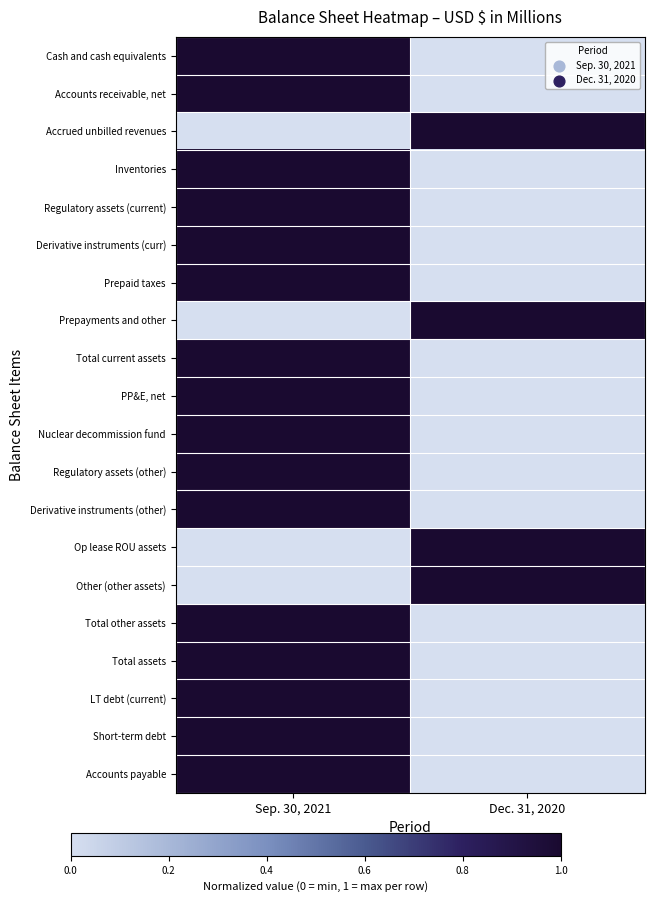

Reading right to left, transcribe all the data shown in this chart.

Cash and cash equivalents: Dec. 31, 2020=0	Sep. 30, 2021=1
Accounts receivable, net: Dec. 31, 2020=0	Sep. 30, 2021=1
Accrued unbilled revenues: Dec. 31, 2020=1	Sep. 30, 2021=0
Inventories: Dec. 31, 2020=0	Sep. 30, 2021=1
Regulatory assets (current): Dec. 31, 2020=0	Sep. 30, 2021=1
Derivative instruments (curr): Dec. 31, 2020=0	Sep. 30, 2021=1
Prepaid taxes: Dec. 31, 2020=0	Sep. 30, 2021=1
Prepayments and other: Dec. 31, 2020=1	Sep. 30, 2021=0
Total current assets: Dec. 31, 2020=0	Sep. 30, 2021=1
PP&E, net: Dec. 31, 2020=0	Sep. 30, 2021=1
Nuclear decommission fund: Dec. 31, 2020=0	Sep. 30, 2021=1
Regulatory assets (other): Dec. 31, 2020=0	Sep. 30, 2021=1
Derivative instruments (other): Dec. 31, 2020=0	Sep. 30, 2021=1
Op lease ROU assets: Dec. 31, 2020=1	Sep. 30, 2021=0
Other (other assets): Dec. 31, 2020=1	Sep. 30, 2021=0
Total other assets: Dec. 31, 2020=0	Sep. 30, 2021=1
Total assets: Dec. 31, 2020=0	Sep. 30, 2021=1
LT debt (current): Dec. 31, 2020=0	Sep. 30, 2021=1
Short-term debt: Dec. 31, 2020=0	Sep. 30, 2021=1
Accounts payable: Dec. 31, 2020=0	Sep. 30, 2021=1